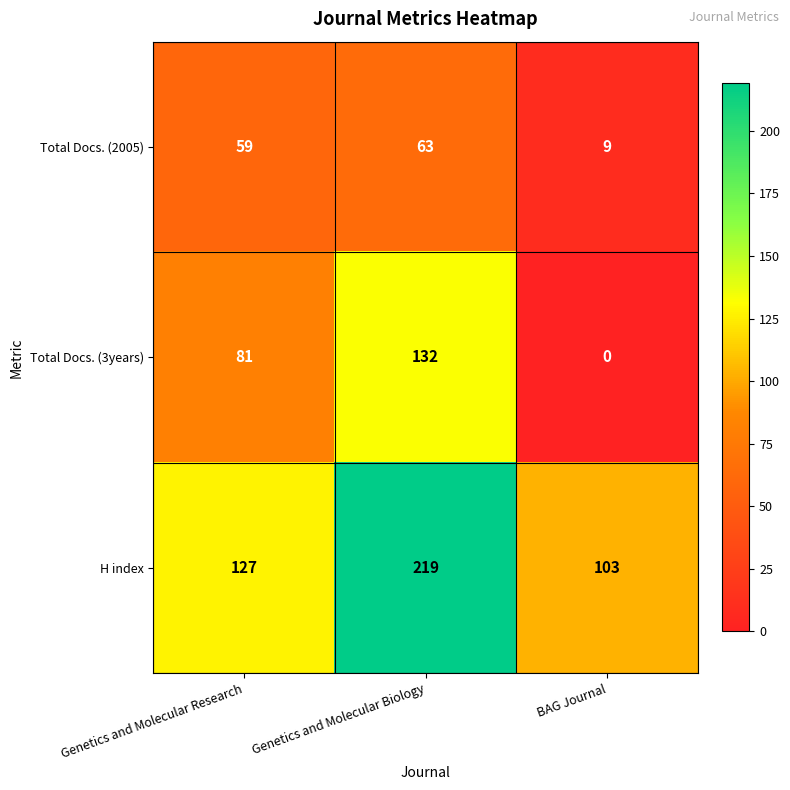

At which label does Total Docs. (3years) reach its peak?

Genetics and Molecular Biology